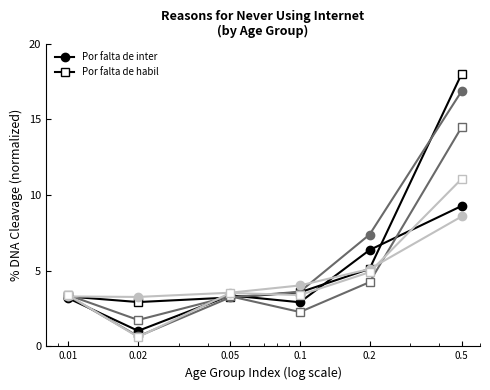

What is the smallest value displayed?

0.6